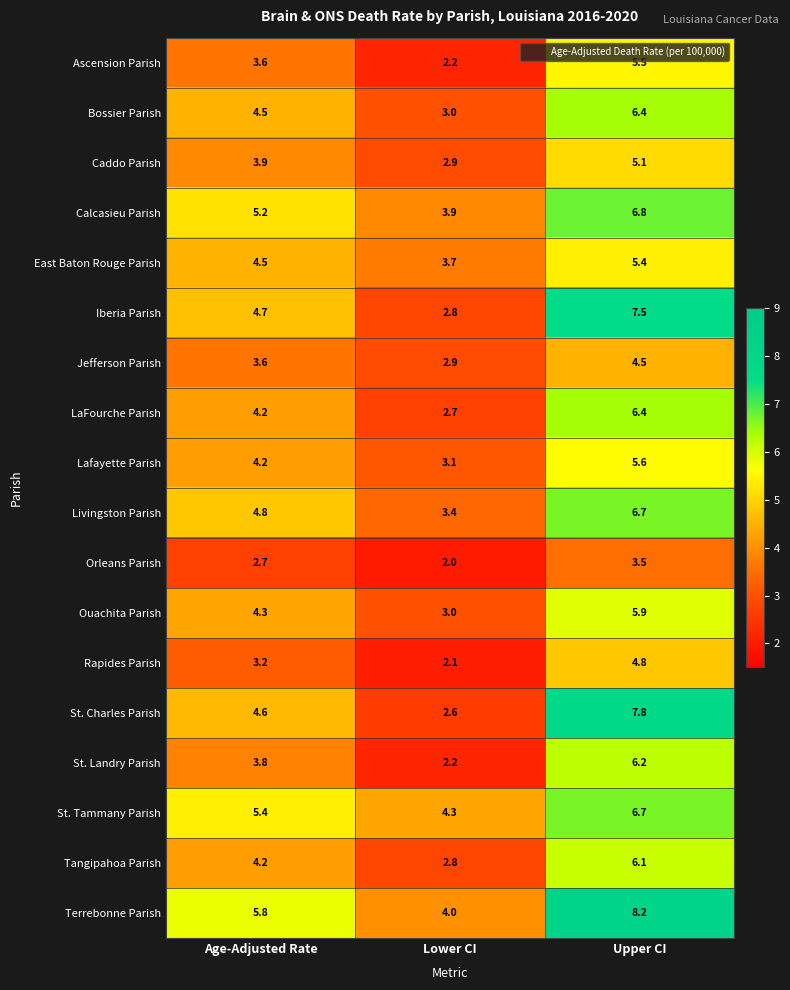

True or false: Caddo Parish has a value of 3.5 at Upper CI.

False